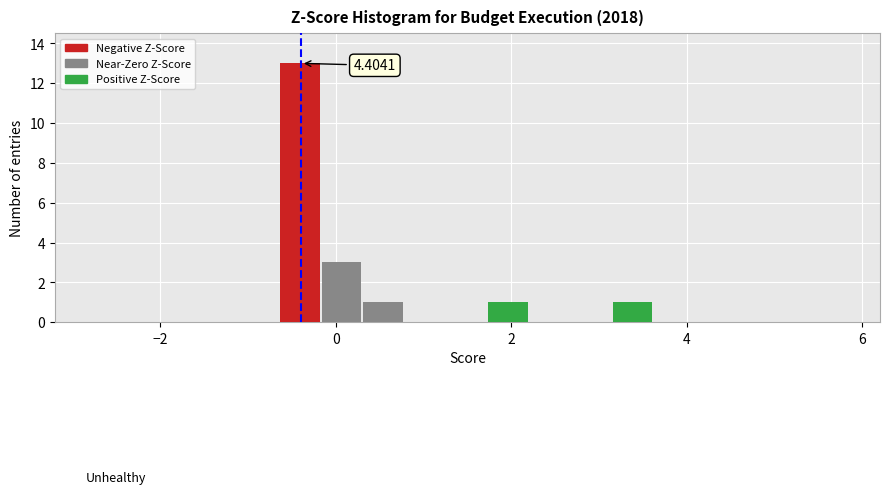

Read against the x-axis, roughly where is the centre of the tallest bar?

-0.4